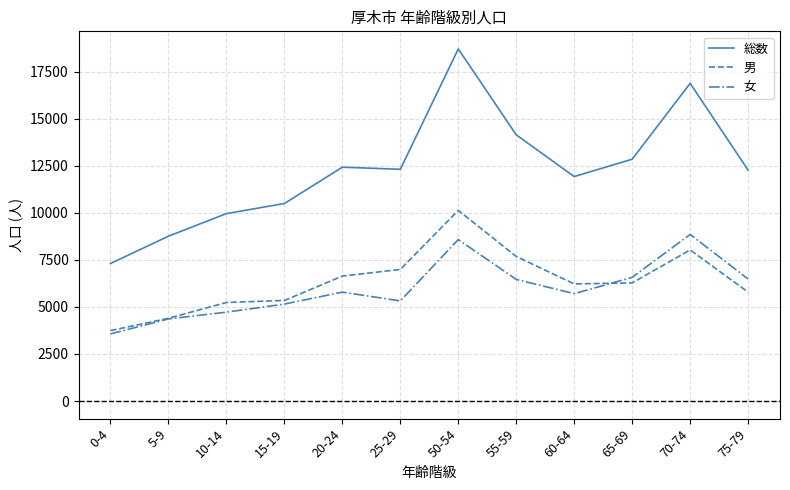

What is the minimum value for 女?

3566